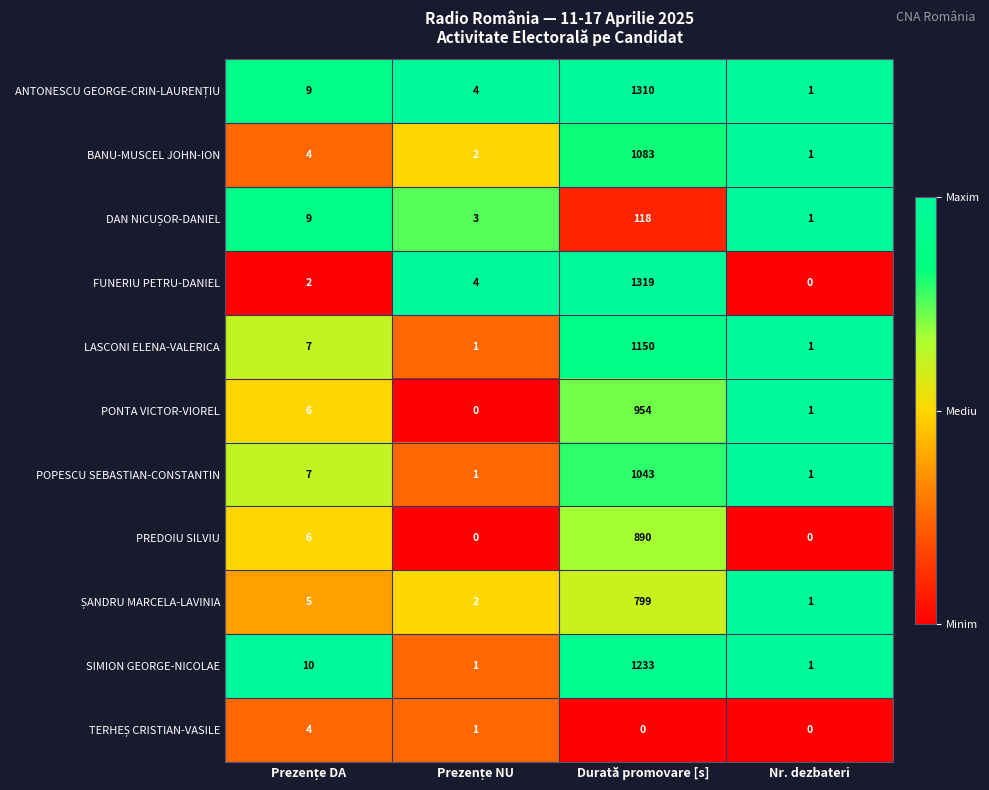

At which category is the sum across all series the highest?

Durată promovare [s]